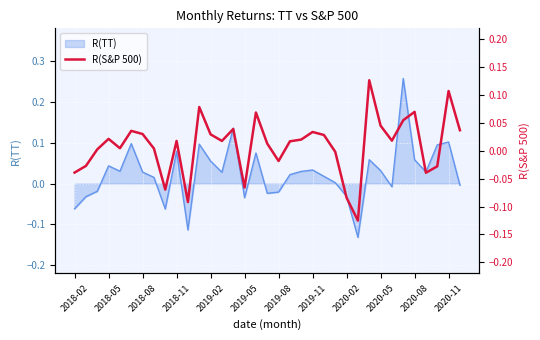

What is the difference between the second highest and minimum values?

0.2